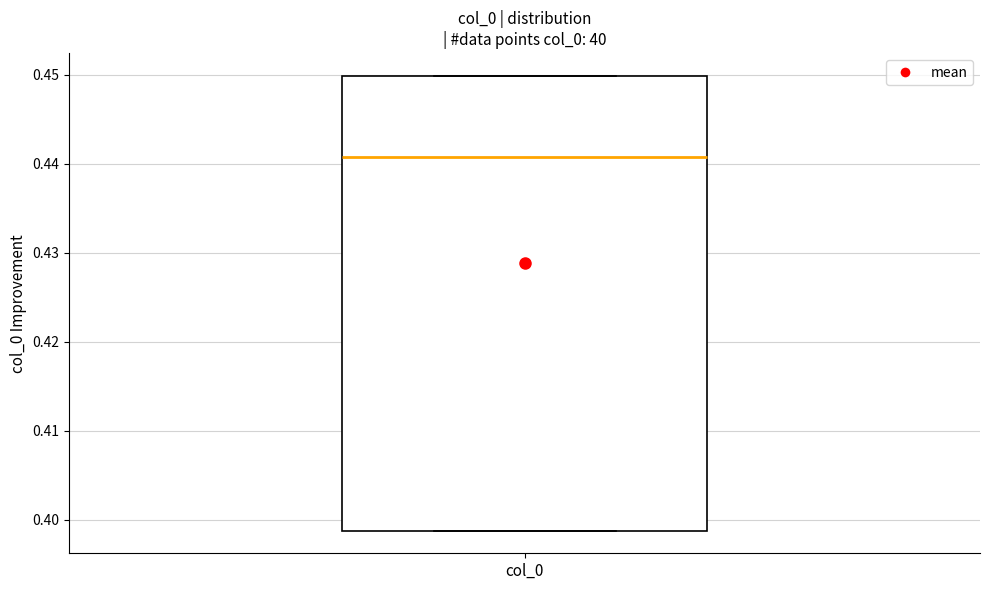

Read this box plot against the y-axis: the position of the median line, the range covered by the box, and the ends of both whiskers. The values are not printed on the chart, so give them approximately, as read against the axis.

median 0.441, box 0.399 to 0.450, whiskers 0.399 to 0.450